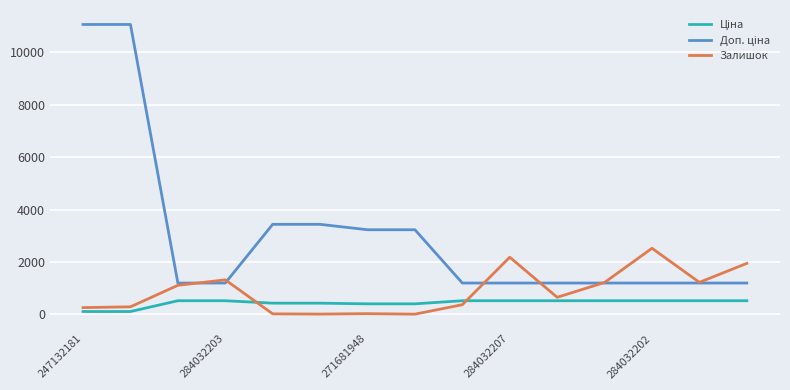

What is the maximum value shown in the chart?

11055.0